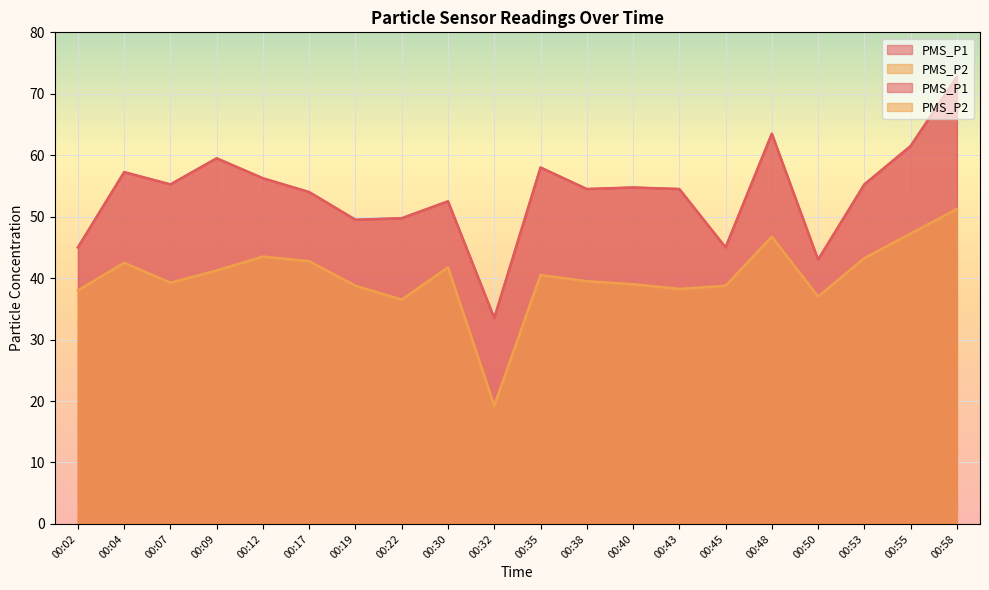

Reading right to left, transcribe all the data shown in this chart.

PMS_P1: 72.8	61.5	55.2	43.0	63.5	45.0	54.5	54.8	54.5	58.0	33.5	52.5	49.8	49.5	54.0	56.2	59.5	55.2	57.2	45.0
PMS_P2: 51.2	47.2	43.2	37.0	46.8	38.8	38.2	39.0	39.5	40.5	19.2	41.8	36.5	38.8	42.8	43.5	41.2	39.2	42.5	38.0